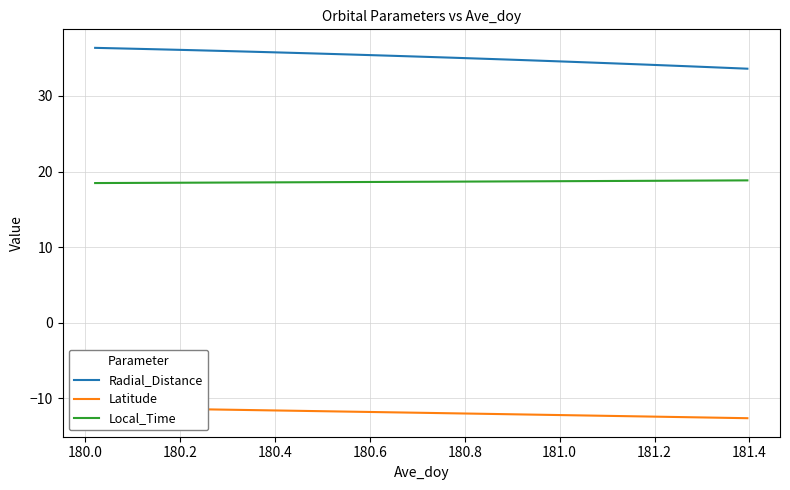

What is the difference between the maximum and minimum values in the Local_Time series?

0.4